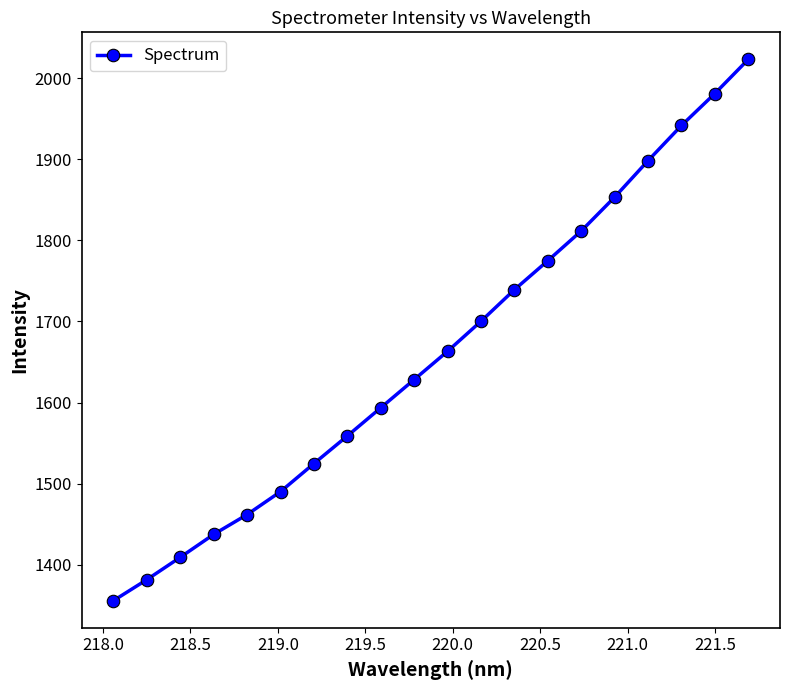

What is the difference between the second highest and second lowest values?

599.4